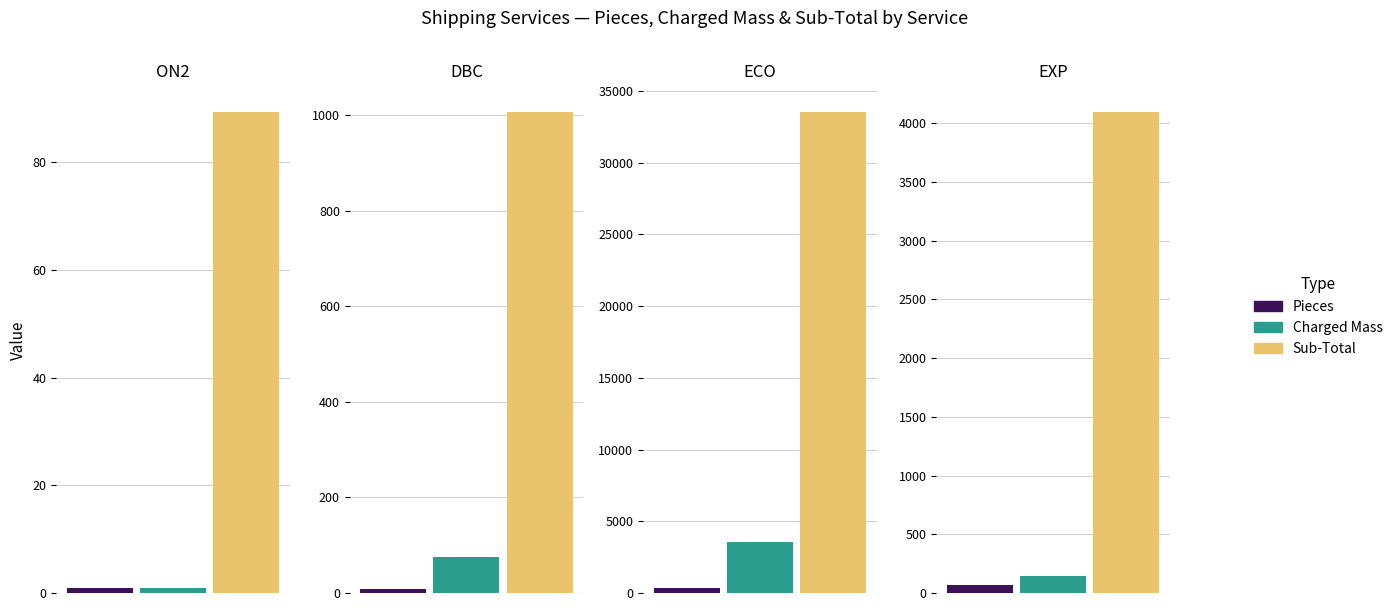

Where is Sub-Total nearest to the value 16800?

EXP